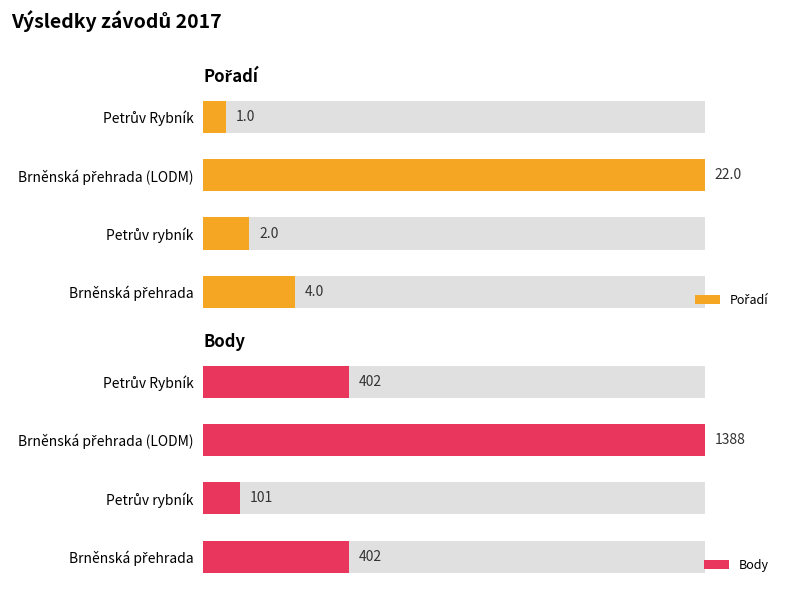

The value of Body at Petrův rybník is 101. True or false?

True